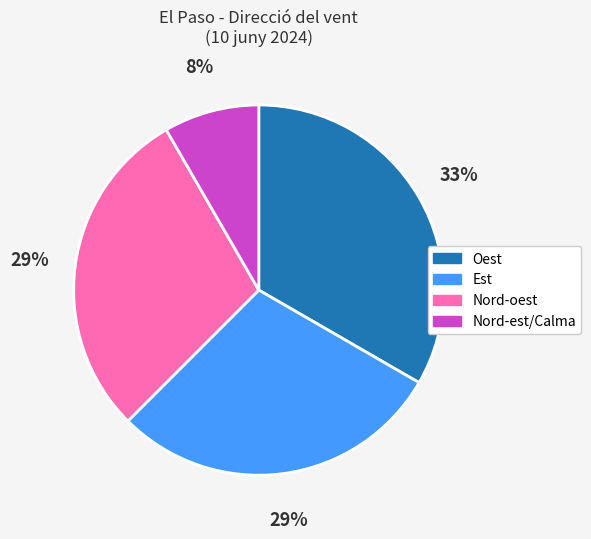

How many slices are in this pie chart?

4